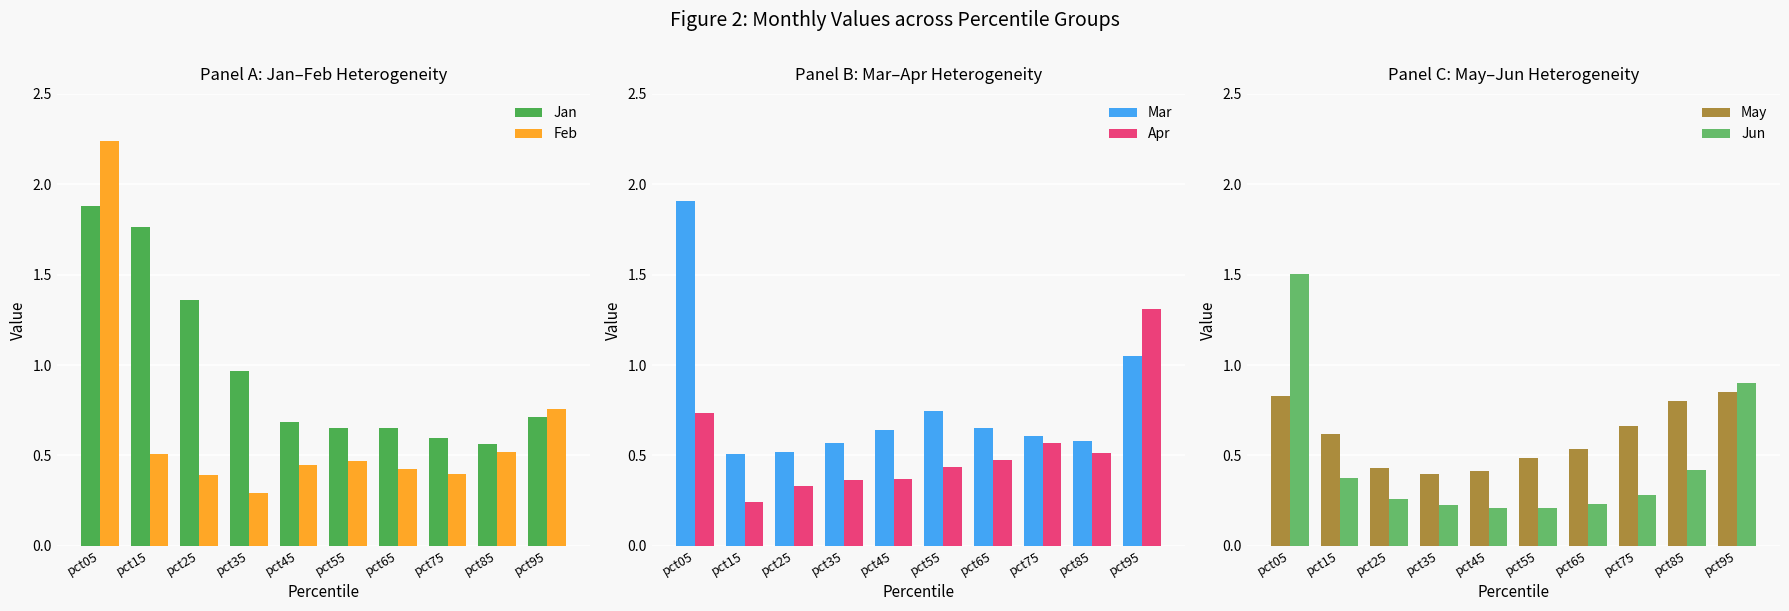

Is it true that Jun equals 0.1 at pct35?

False